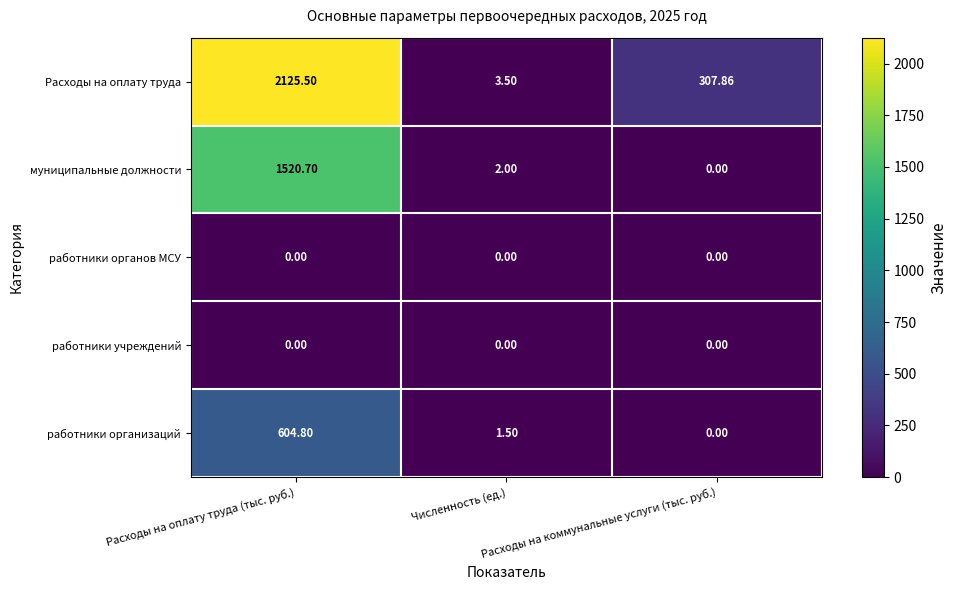

At which category is the sum across all series the highest?

Расходы на оплату труда (тыс. руб.)